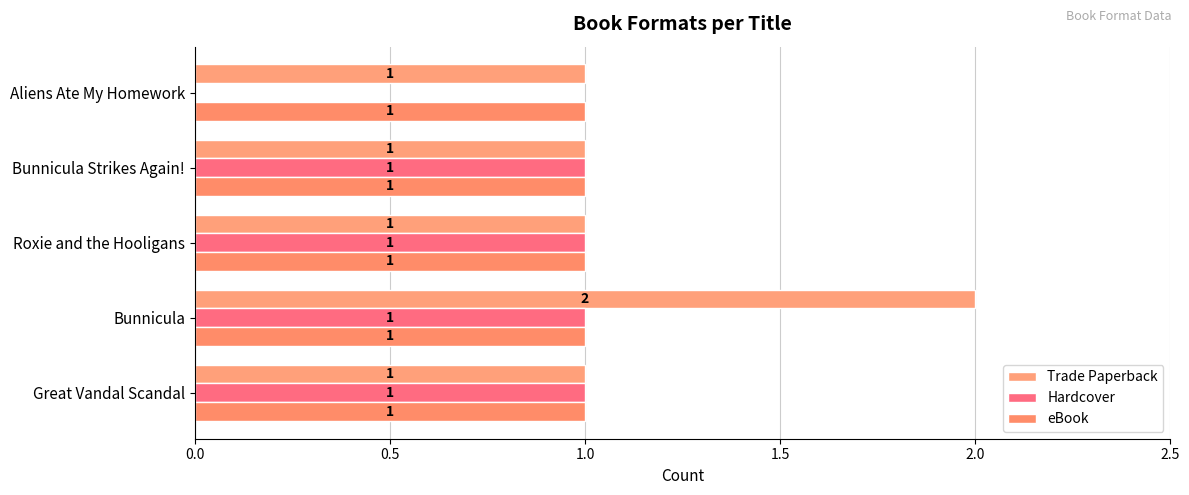

Rank the series by their average value, from lowest to highest.

eBook, Hardcover, Trade Paperback